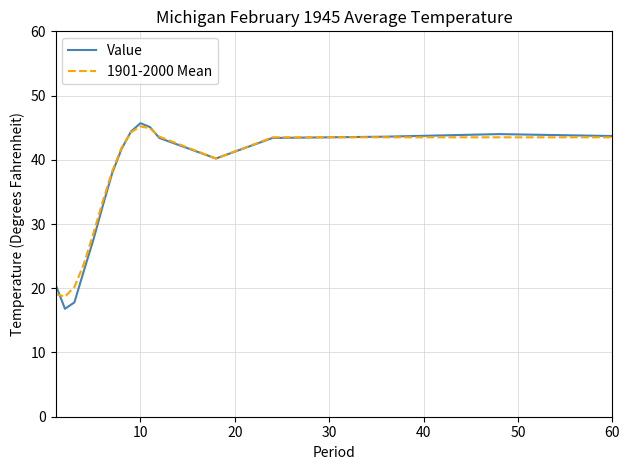

What is the highest value of the Value series?

45.7